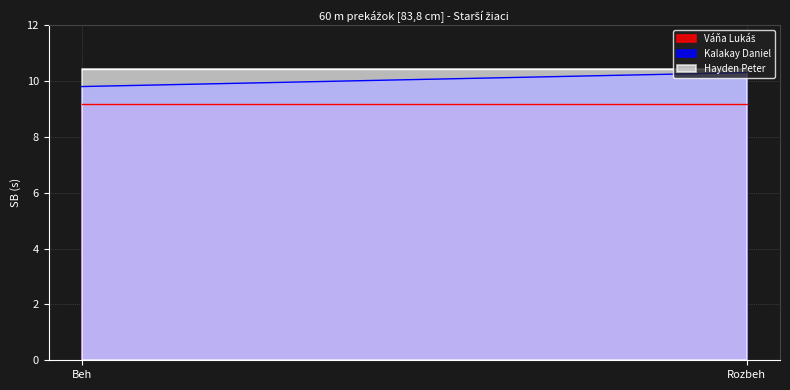

Reading right to left, what are all the values shown in this chart?

Váňa Lukáš: Rozbeh=9.2	Beh=9.2
Kalakay Daniel: Rozbeh=10.3	Beh=9.8
Hayden Peter: Rozbeh=10.4	Beh=10.4